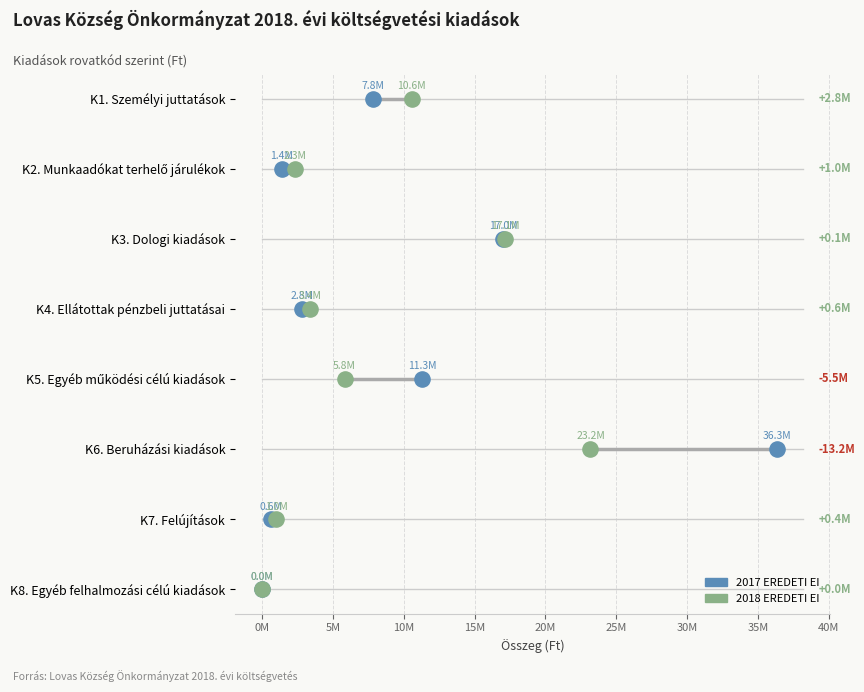

What are all the series names shown in the legend?

2017 EREDETI EI, 2018 EREDETI EI